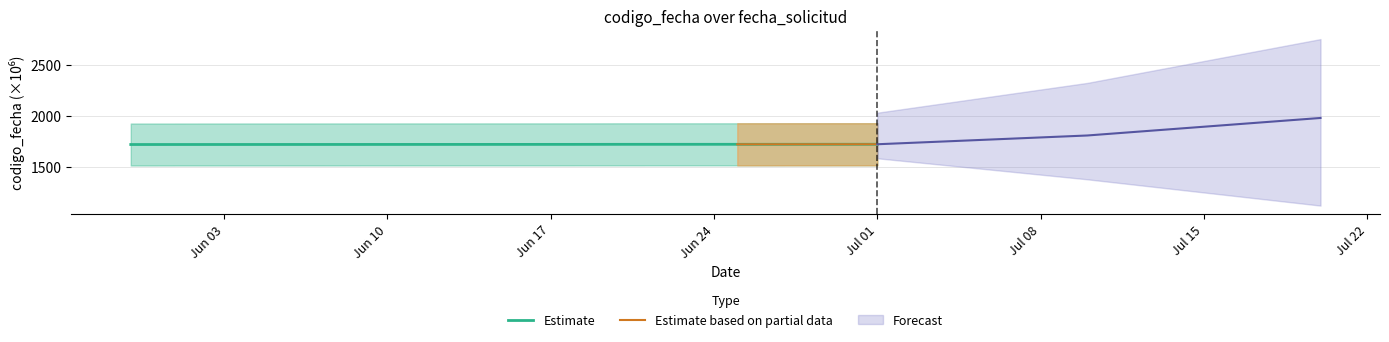

Where is the data nearest to the value 1718?

2024-05-30